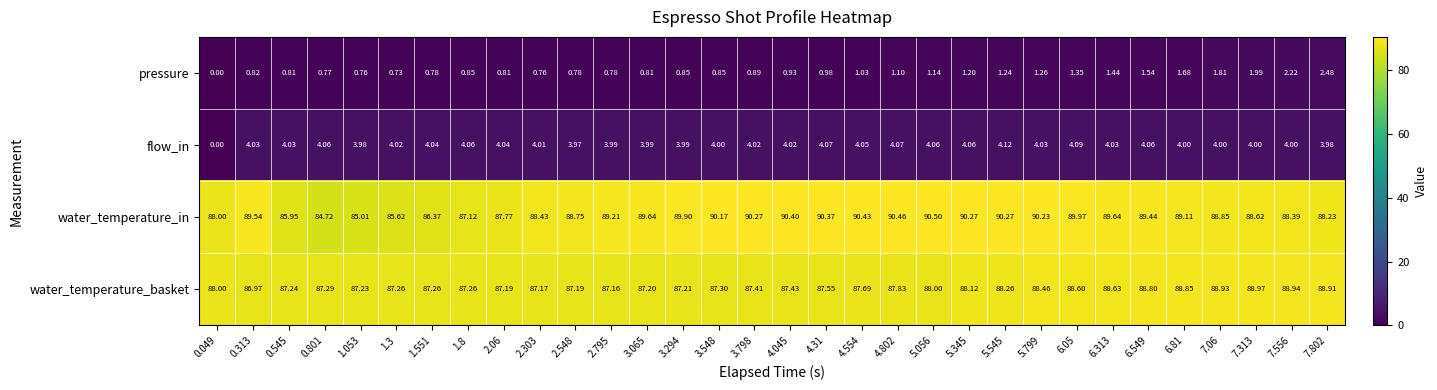

Rank the series at 1.8 from lowest to highest value.

pressure, flow_in, water_temperature_in, water_temperature_basket